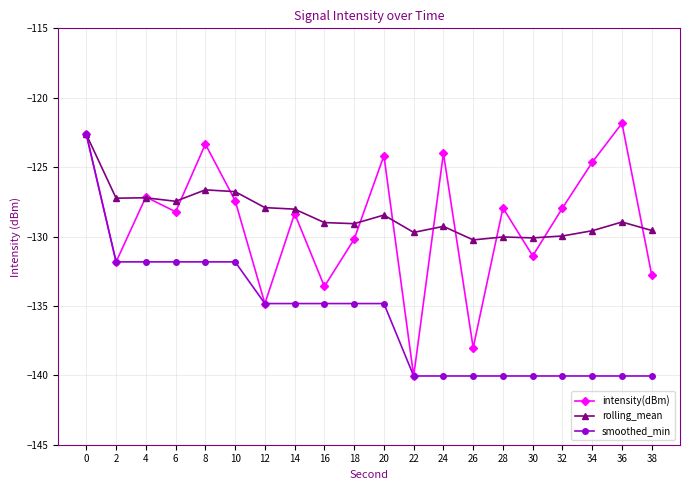

True or false: intensity(dBm) and rolling_mean intersect in this chart.

True